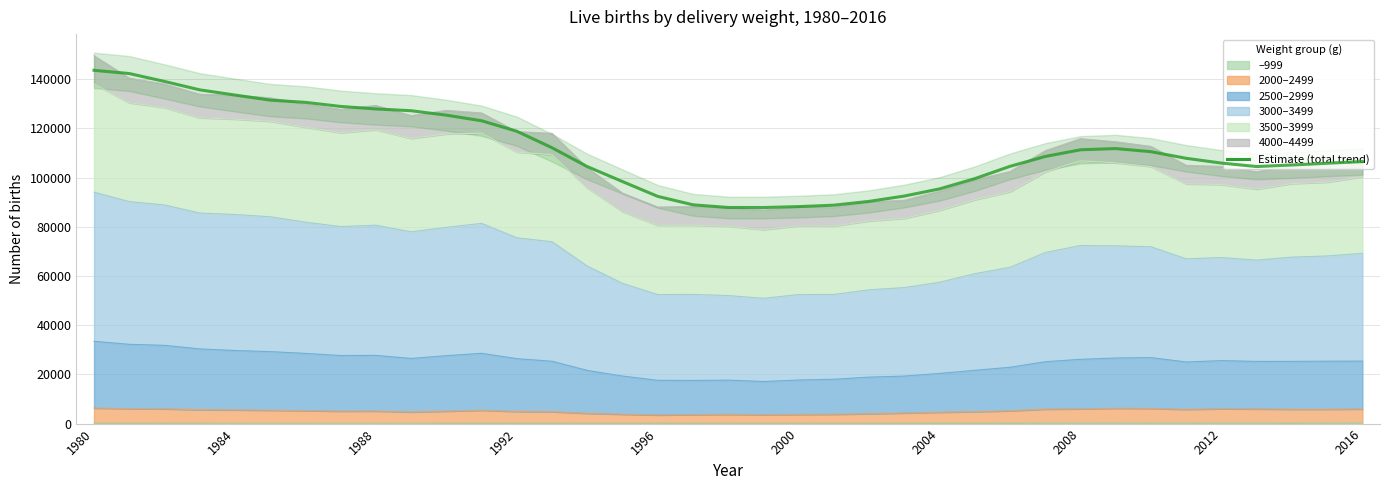

How many data points are less than 107805?

18